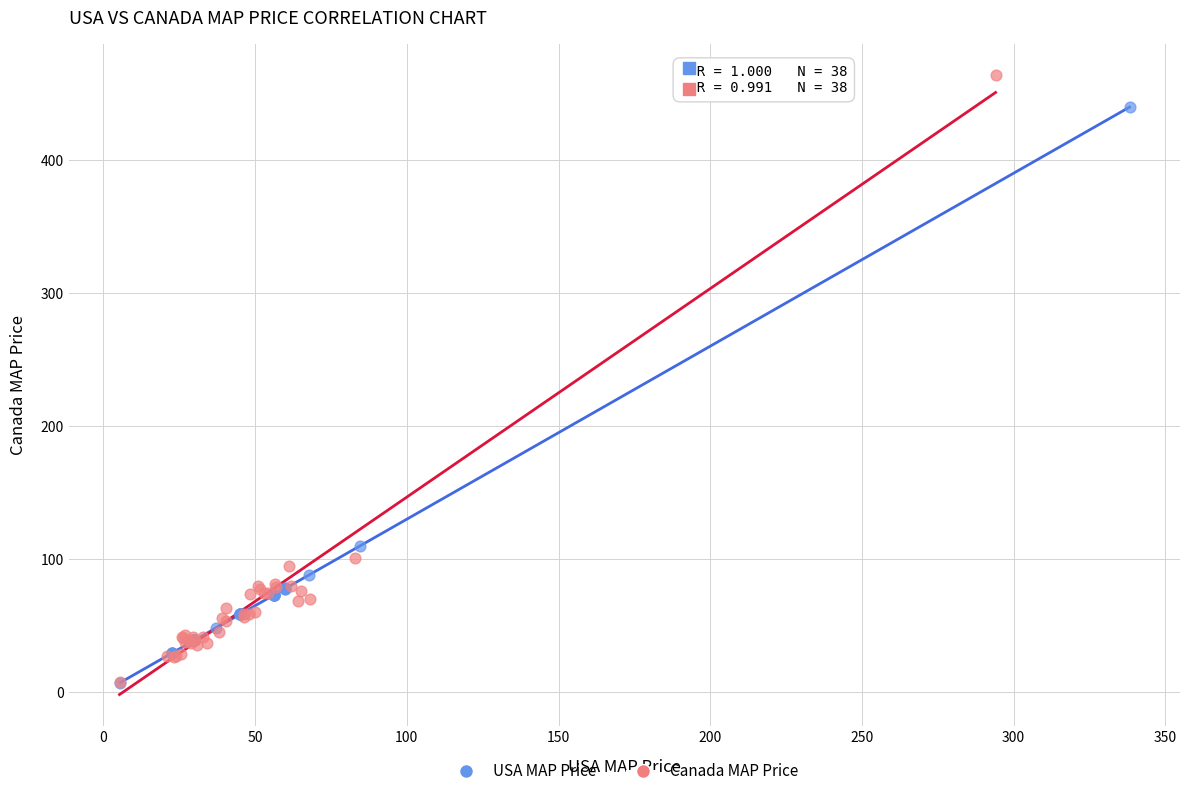

Which series has the widest spread of Y values?

Canada MAP Price